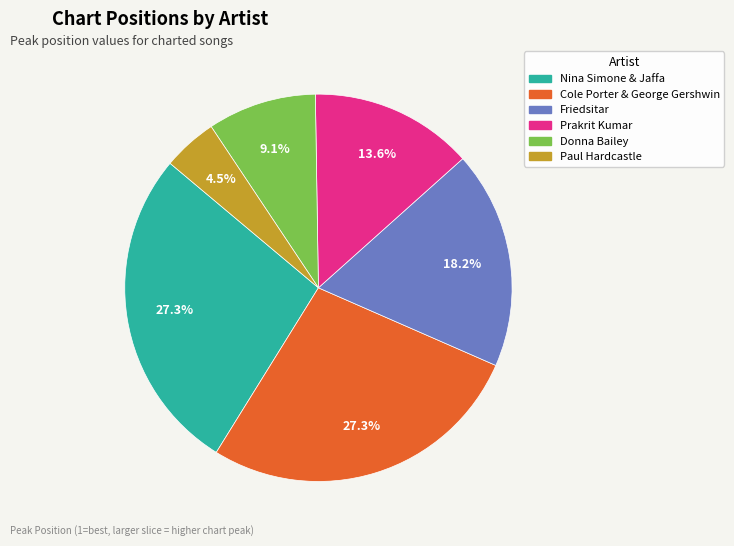

Which slice is the smallest?

Paul Hardcastle